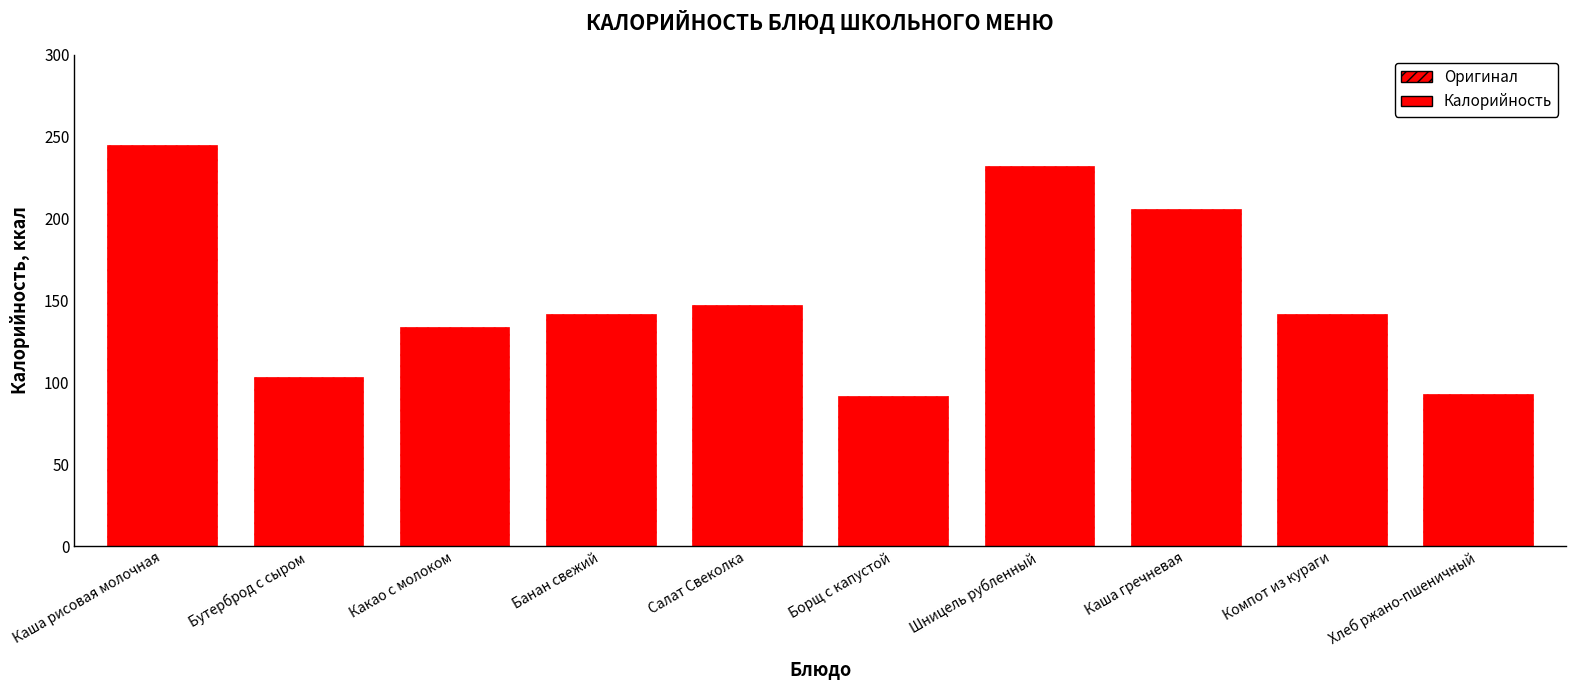

What is the label of the 2nd bar from the left?

Бутерброд с сыром